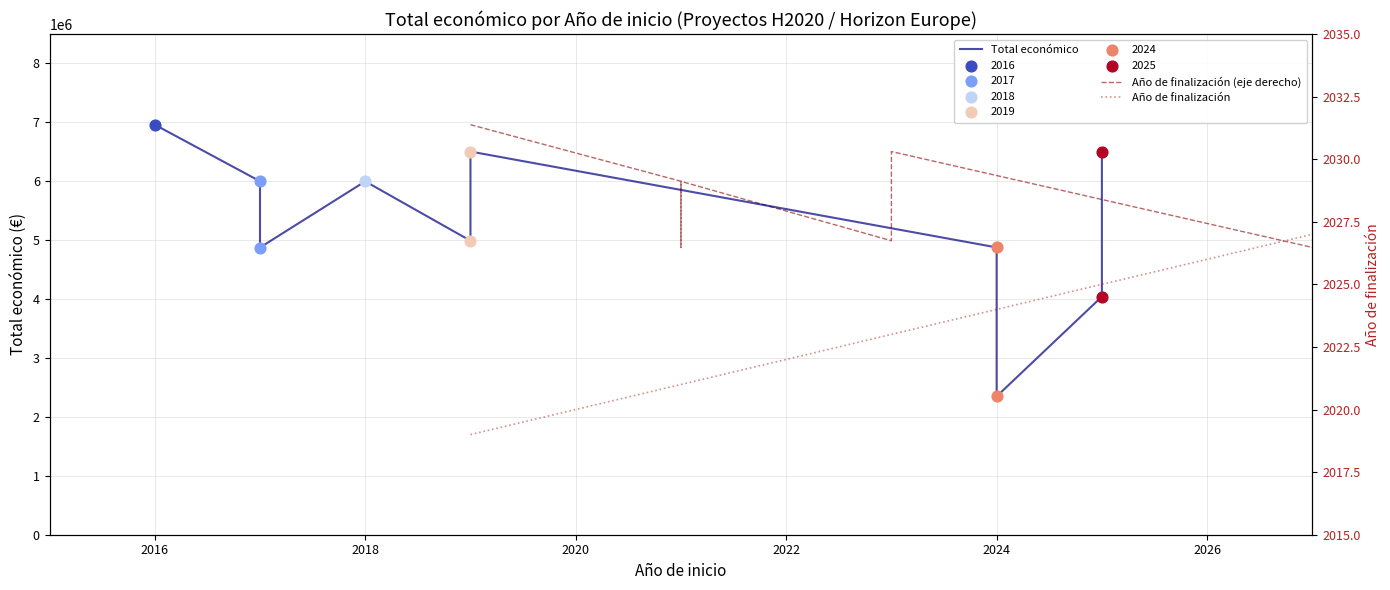

At how many categories does at least one series exceed 1364889?

10